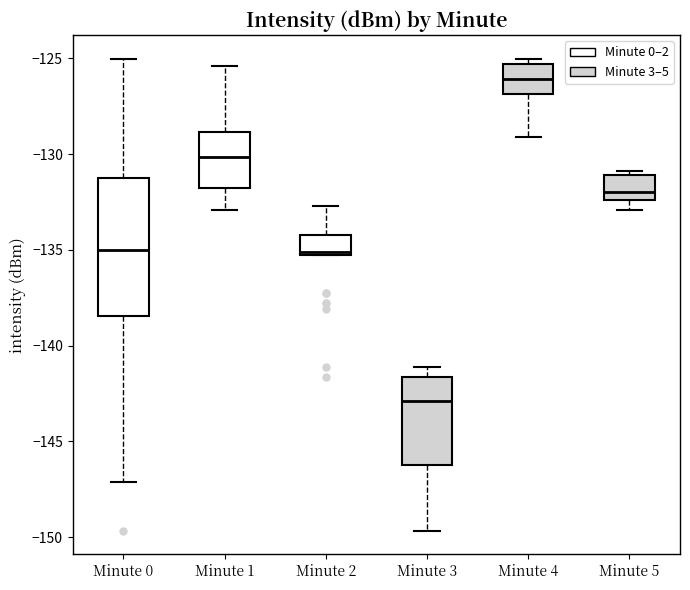

Reading left to right, transcribe this box plot: for each box, give where its median line is, the range the box spans, and where its two whiskers end, as read against the y-axis. The values are not printed on the chart, so give them approximately, as read against the axis.

Minute 0: median -135.0, box -138.5 to -131.0, whiskers -147.0 to -125.0
Minute 1: median -130.0, box -132.0 to -129.0, whiskers -133.0 to -125.5
Minute 2: median -135.0, box -135.0 to -134.0, whiskers -135.0 to -132.5
Minute 3: median -143.0, box -146.0 to -141.5, whiskers -149.5 to -141.0
Minute 4: median -126.0, box -127.0 to -125.5, whiskers -129.0 to -125.0
Minute 5: median -132.0, box -132.5 to -131.0, whiskers -133.0 to -131.0 (just above the box's upper edge)